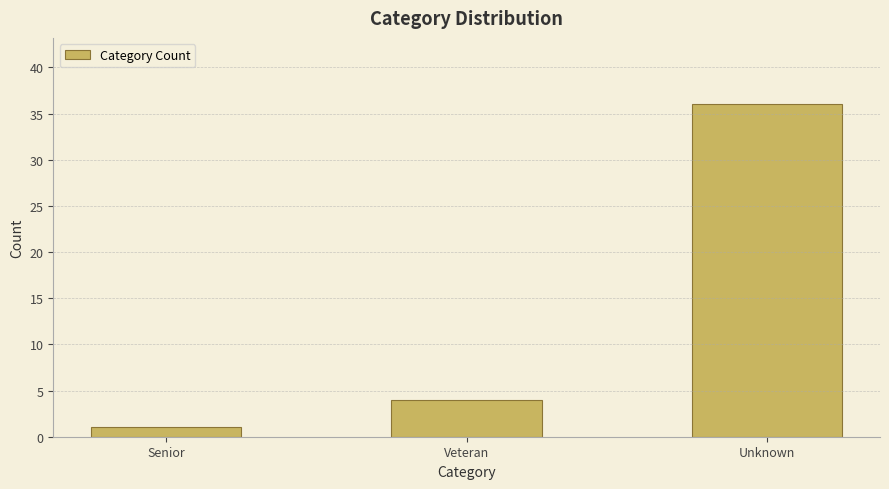

Reading right to left, extract all data points from this chart.

Unknown=36	Veteran=4	Senior=1